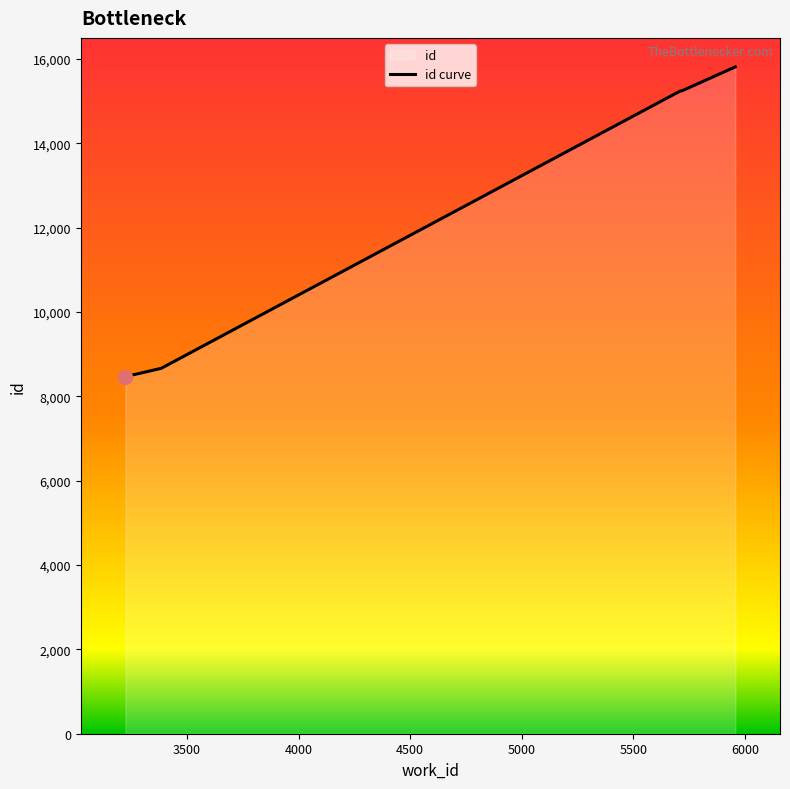

What is the maximum value shown in the chart?

15813